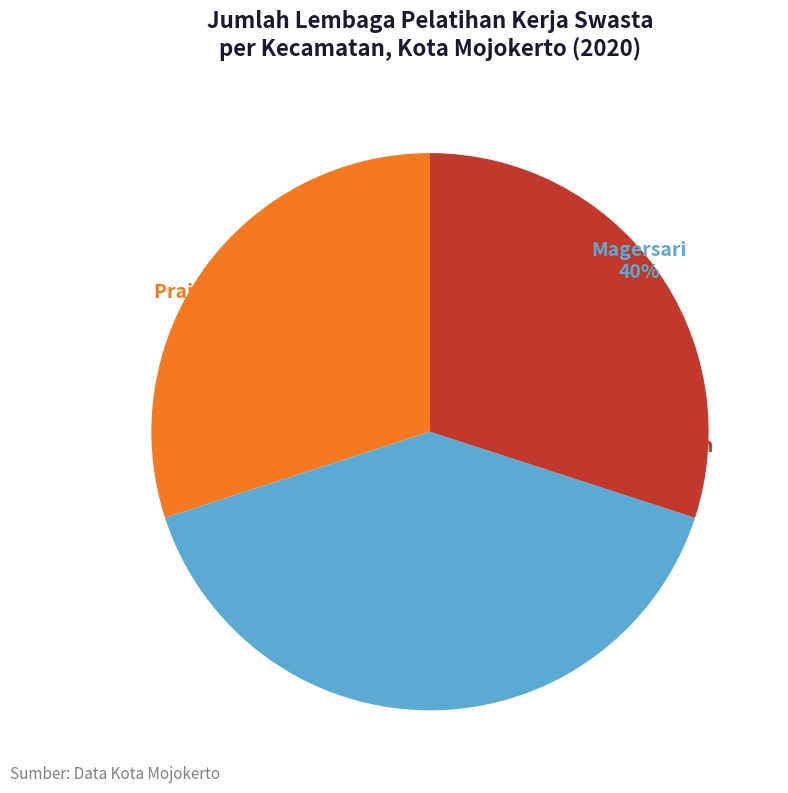

To the nearest percent, what portion does Kranggan represent?

30%